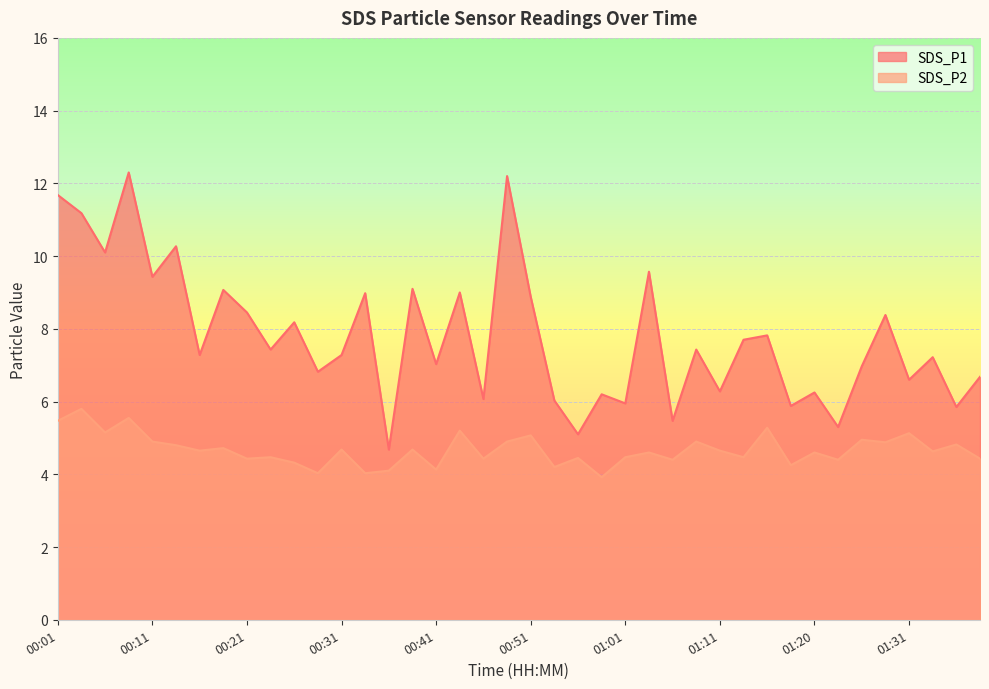

What is the label of the 12th point from the left?

00:29